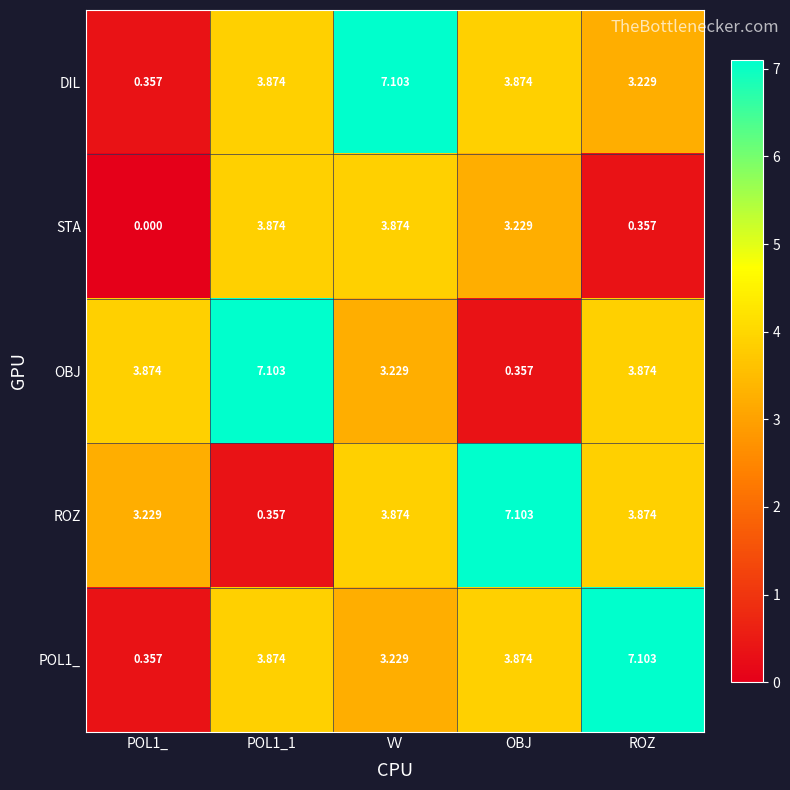

Which category has the highest value in the POL1_ series?

ROZ